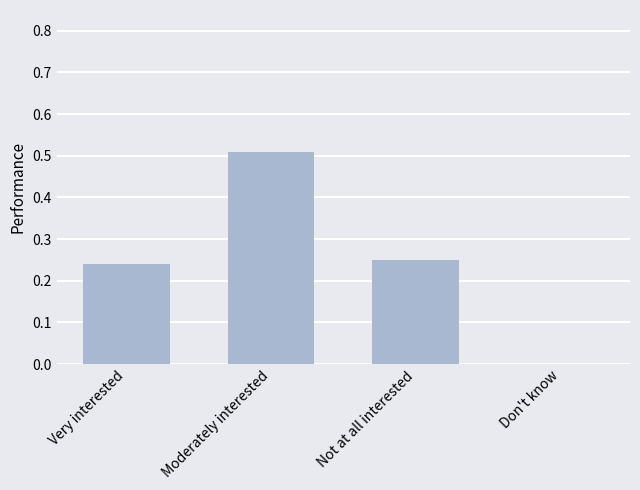

Are the bars grouped side by side (vs. stacked)?

No